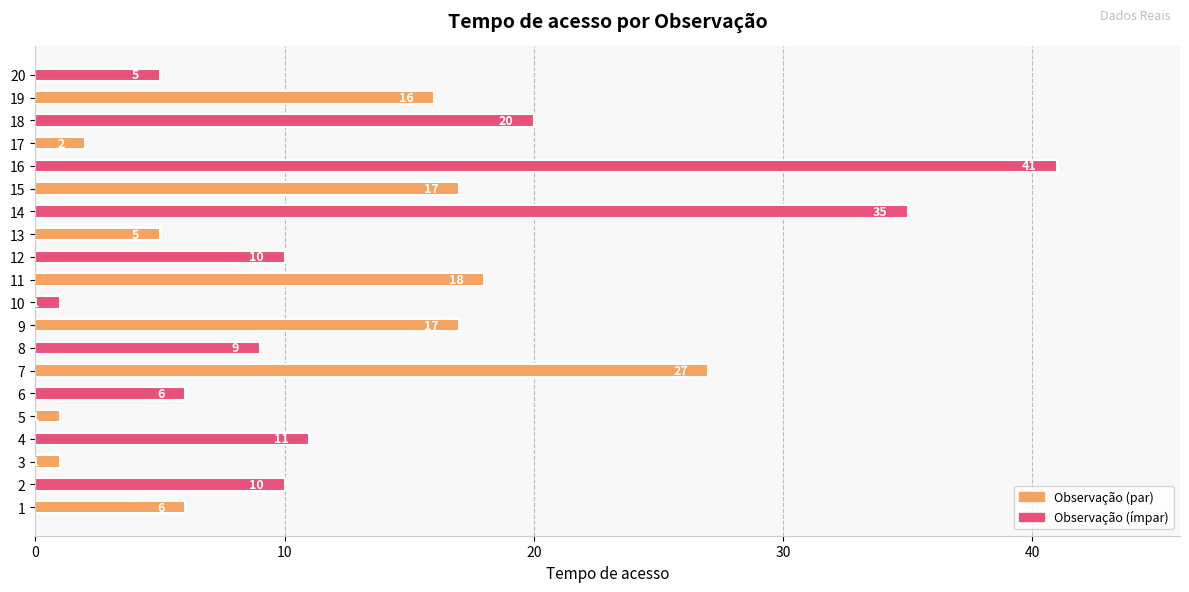

What is the minimum value shown in the chart?

1